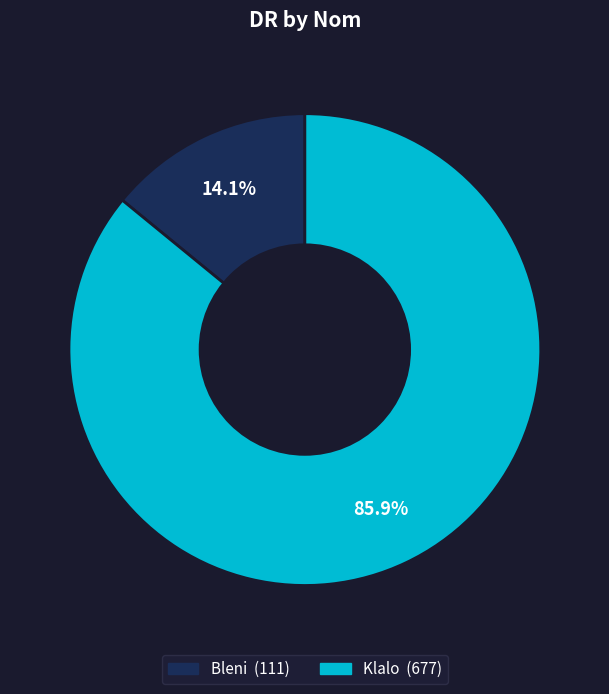

To the nearest percent, what percentage of the pie is Bleni?

14%